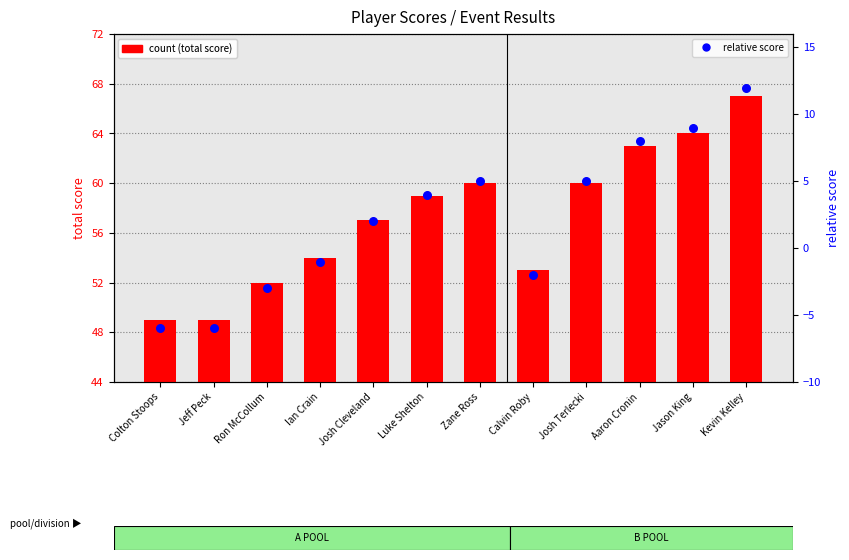

At which category is the sum across all series the highest?

Kevin Kelley